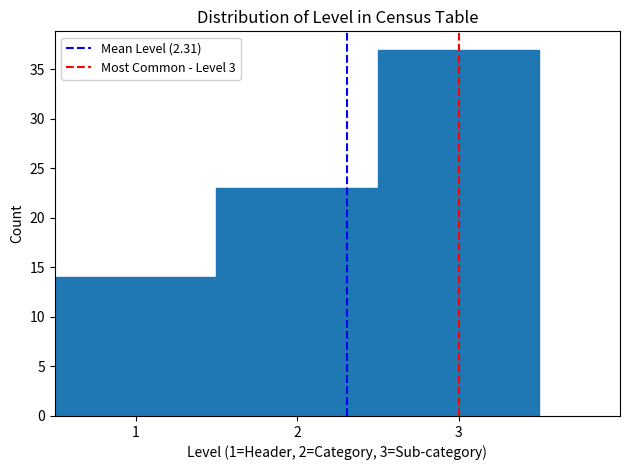

Reading left to right, transcribe this chart: for each bar, give the range it covers on the x-axis and its height. The values are not printed on the chart, so give them approximately, as read against the axis.

0.5 to 1.5: 14
1.5 to 2.5: 23
2.5 to 3.5: 37